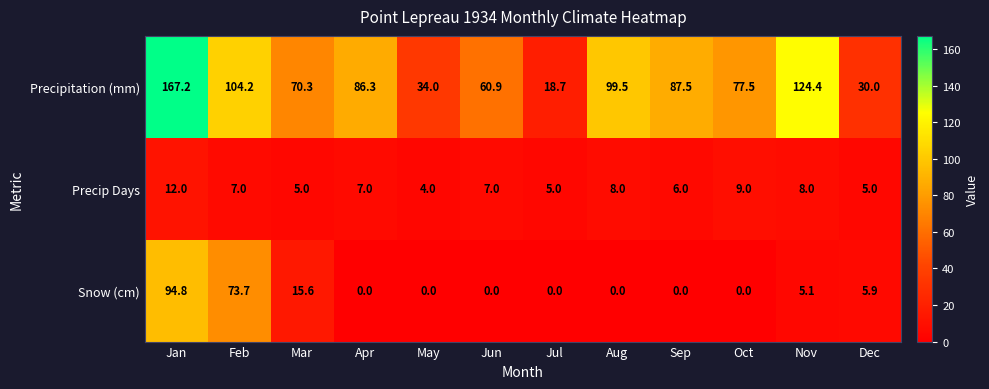

How many distinct data groups are displayed?

3